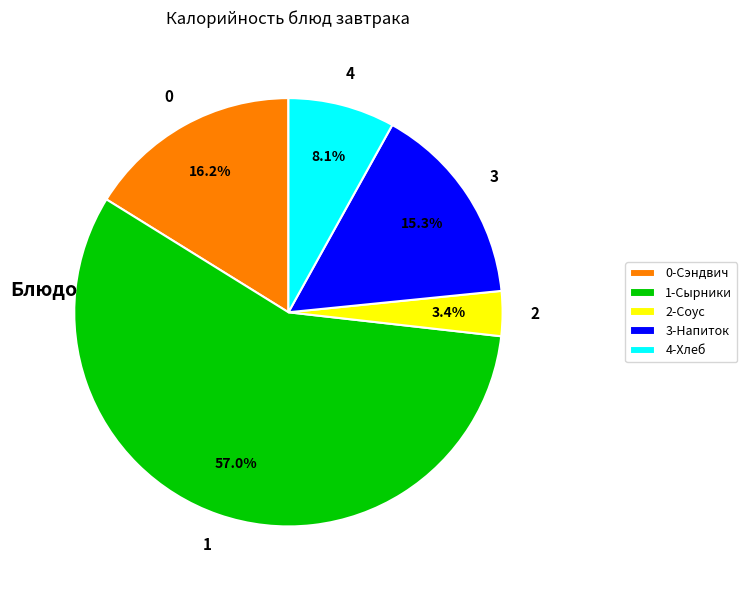

Which category accounts for the majority?

1-Сырники